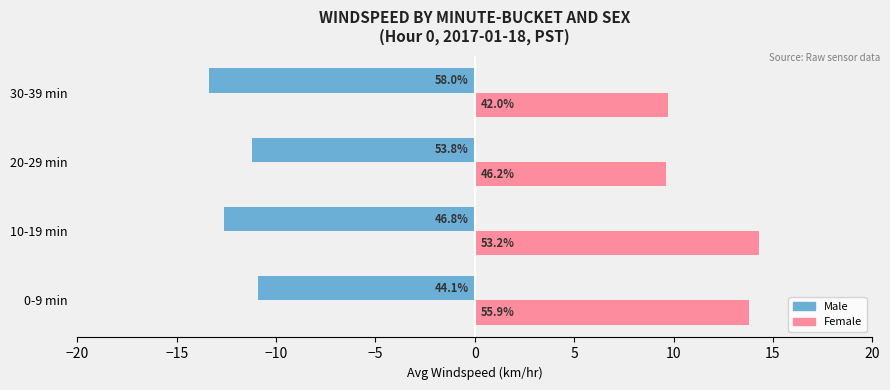

What are all the series names shown in the legend?

Male, Female